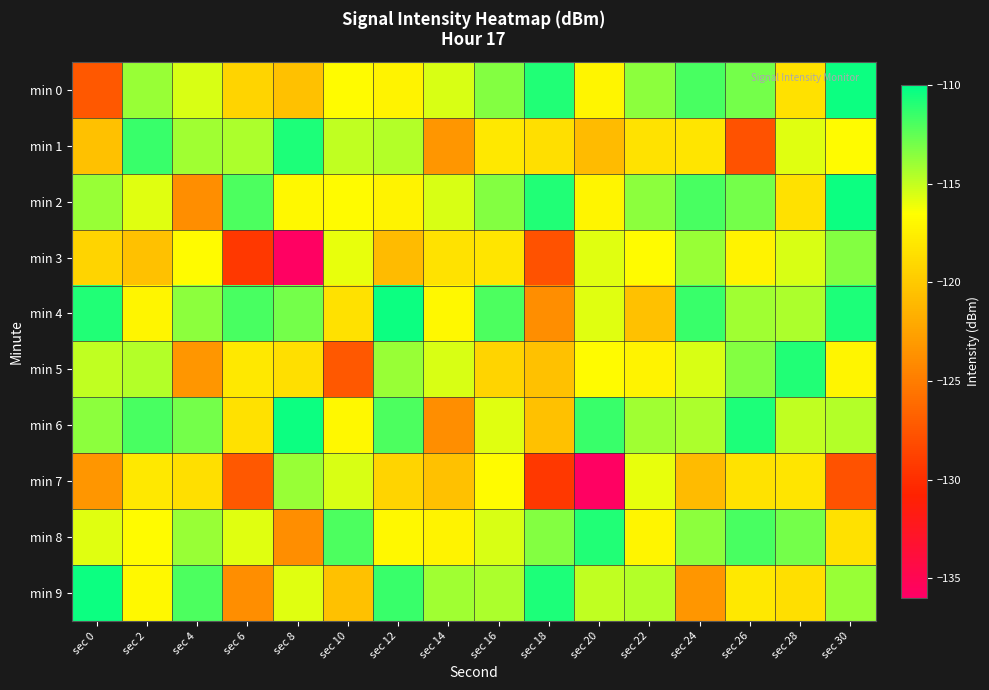

Reading left to right, list all the values displayed in this chart.

min 0: sec 0=-127.4	sec 2=-113.9	sec 4=-115.5	sec 6=-119.3	sec 8=-120.5	sec 10=-116.8	sec 12=-117.3	sec 14=-115.5	sec 16=-113.4	sec 18=-110.9	sec 20=-117.2	sec 22=-113.6	sec 24=-111.9	sec 26=-113.0	sec 28=-118.5	sec 30=-110.3
min 1: sec 0=-120.5	sec 2=-111.5	sec 4=-114.1	sec 6=-114.5	sec 8=-110.7	sec 10=-114.9	sec 12=-114.6	sec 14=-123.3	sec 16=-118.0	sec 18=-118.6	sec 20=-120.9	sec 22=-118.4	sec 24=-118.2	sec 26=-127.7	sec 28=-115.8	sec 30=-116.7
min 2: sec 0=-113.9	sec 2=-115.7	sec 4=-123.8	sec 6=-112.0	sec 8=-116.9	sec 10=-116.8	sec 12=-117.3	sec 14=-115.5	sec 16=-113.4	sec 18=-110.9	sec 20=-117.2	sec 22=-113.6	sec 24=-111.9	sec 26=-113.0	sec 28=-118.5	sec 30=-110.3
min 3: sec 0=-119.3	sec 2=-120.5	sec 4=-116.8	sec 6=-129.4	sec 8=-135.7	sec 10=-116.0	sec 12=-120.9	sec 14=-118.4	sec 16=-118.2	sec 18=-127.7	sec 20=-115.8	sec 22=-116.7	sec 24=-113.9	sec 26=-117.3	sec 28=-115.5	sec 30=-113.4
min 4: sec 0=-110.9	sec 2=-117.2	sec 4=-113.6	sec 6=-111.9	sec 8=-113.0	sec 10=-118.5	sec 12=-110.3	sec 14=-116.9	sec 16=-112.0	sec 18=-123.8	sec 20=-115.7	sec 22=-120.5	sec 24=-111.5	sec 26=-114.1	sec 28=-114.5	sec 30=-110.7
min 5: sec 0=-114.9	sec 2=-114.6	sec 4=-123.3	sec 6=-118.0	sec 8=-118.6	sec 10=-127.4	sec 12=-113.9	sec 14=-115.5	sec 16=-119.3	sec 18=-120.5	sec 20=-116.8	sec 22=-117.3	sec 24=-115.5	sec 26=-113.4	sec 28=-110.9	sec 30=-117.2
min 6: sec 0=-113.6	sec 2=-111.9	sec 4=-113.0	sec 6=-118.5	sec 8=-110.3	sec 10=-116.9	sec 12=-112.0	sec 14=-123.8	sec 16=-115.7	sec 18=-120.5	sec 20=-111.5	sec 22=-114.1	sec 24=-114.5	sec 26=-110.7	sec 28=-114.9	sec 30=-114.6
min 7: sec 0=-123.3	sec 2=-118.0	sec 4=-118.6	sec 6=-127.4	sec 8=-113.9	sec 10=-115.5	sec 12=-119.3	sec 14=-120.5	sec 16=-116.8	sec 18=-129.4	sec 20=-135.7	sec 22=-116.0	sec 24=-120.9	sec 26=-118.4	sec 28=-118.2	sec 30=-127.7
min 8: sec 0=-115.8	sec 2=-116.7	sec 4=-113.9	sec 6=-115.7	sec 8=-123.8	sec 10=-112.0	sec 12=-116.9	sec 14=-117.3	sec 16=-115.5	sec 18=-113.4	sec 20=-110.9	sec 22=-117.2	sec 24=-113.6	sec 26=-111.9	sec 28=-113.0	sec 30=-118.5
min 9: sec 0=-110.3	sec 2=-116.9	sec 4=-112.0	sec 6=-123.8	sec 8=-115.7	sec 10=-120.5	sec 12=-111.5	sec 14=-114.1	sec 16=-114.5	sec 18=-110.7	sec 20=-114.9	sec 22=-114.6	sec 24=-123.3	sec 26=-118.0	sec 28=-118.6	sec 30=-113.9